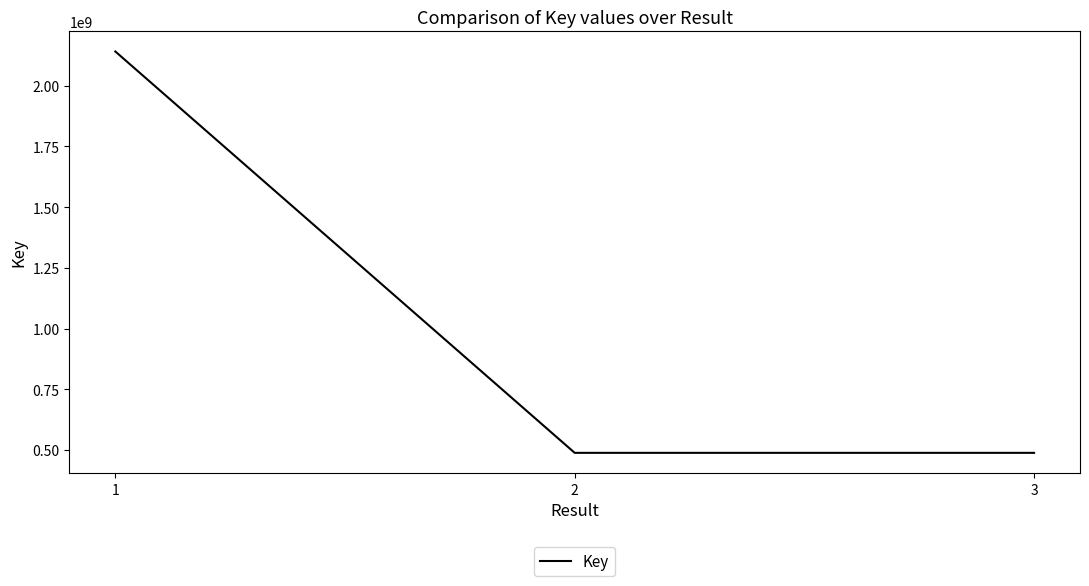

What is the difference between the maximum and minimum values?

1652617475